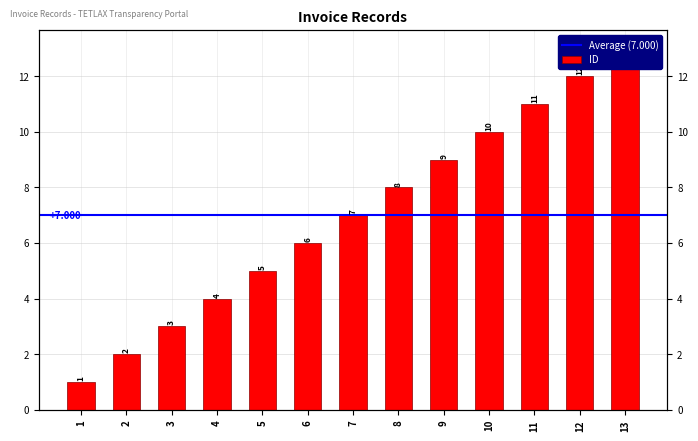

Reading right to left, what are all the values shown in this chart?

13	12	11	10	9	8	7	6	5	4	3	2	1